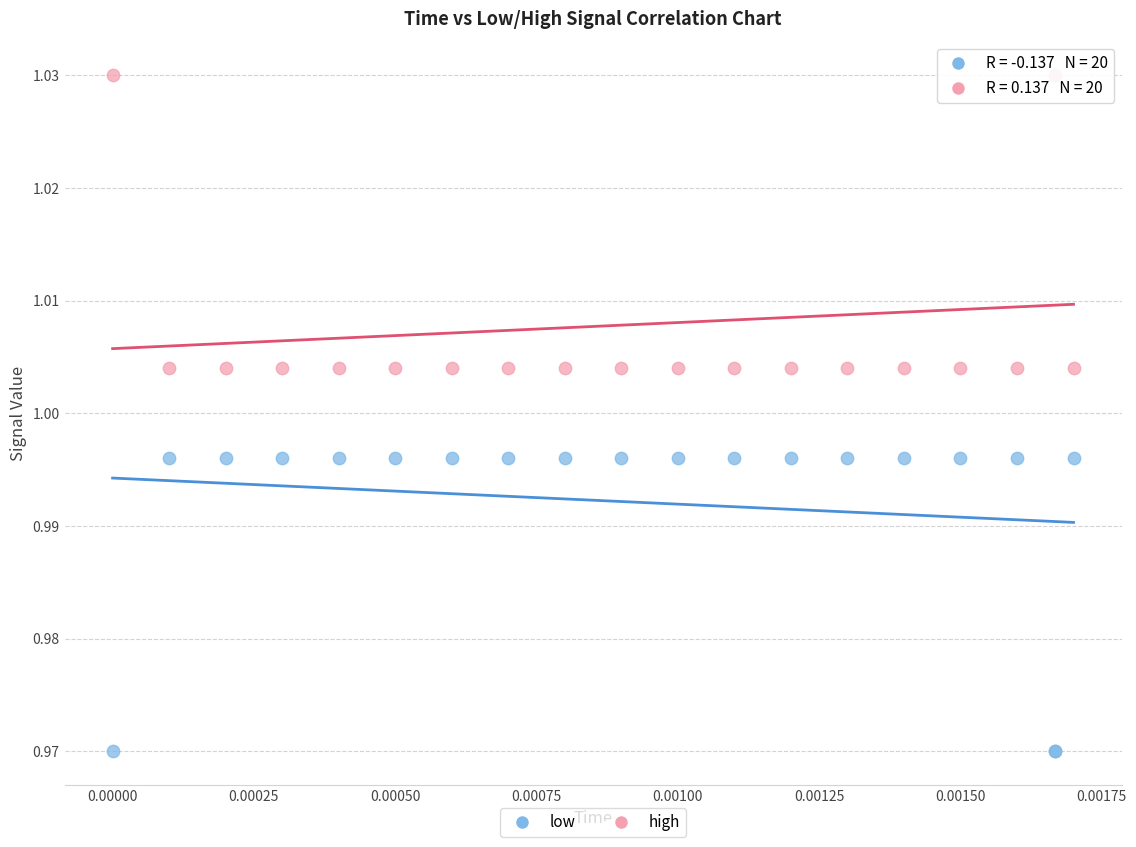

Which series contains the highest Y value?

high